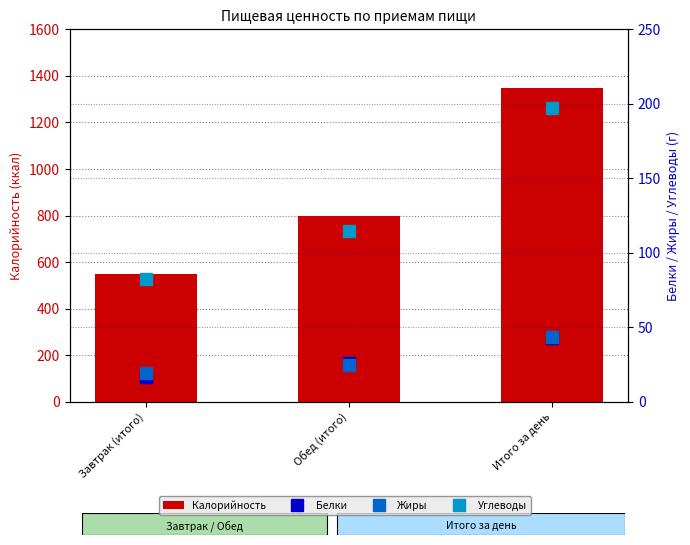

What is the value of the Углеводы bar at the 3rd from the left?

197.0